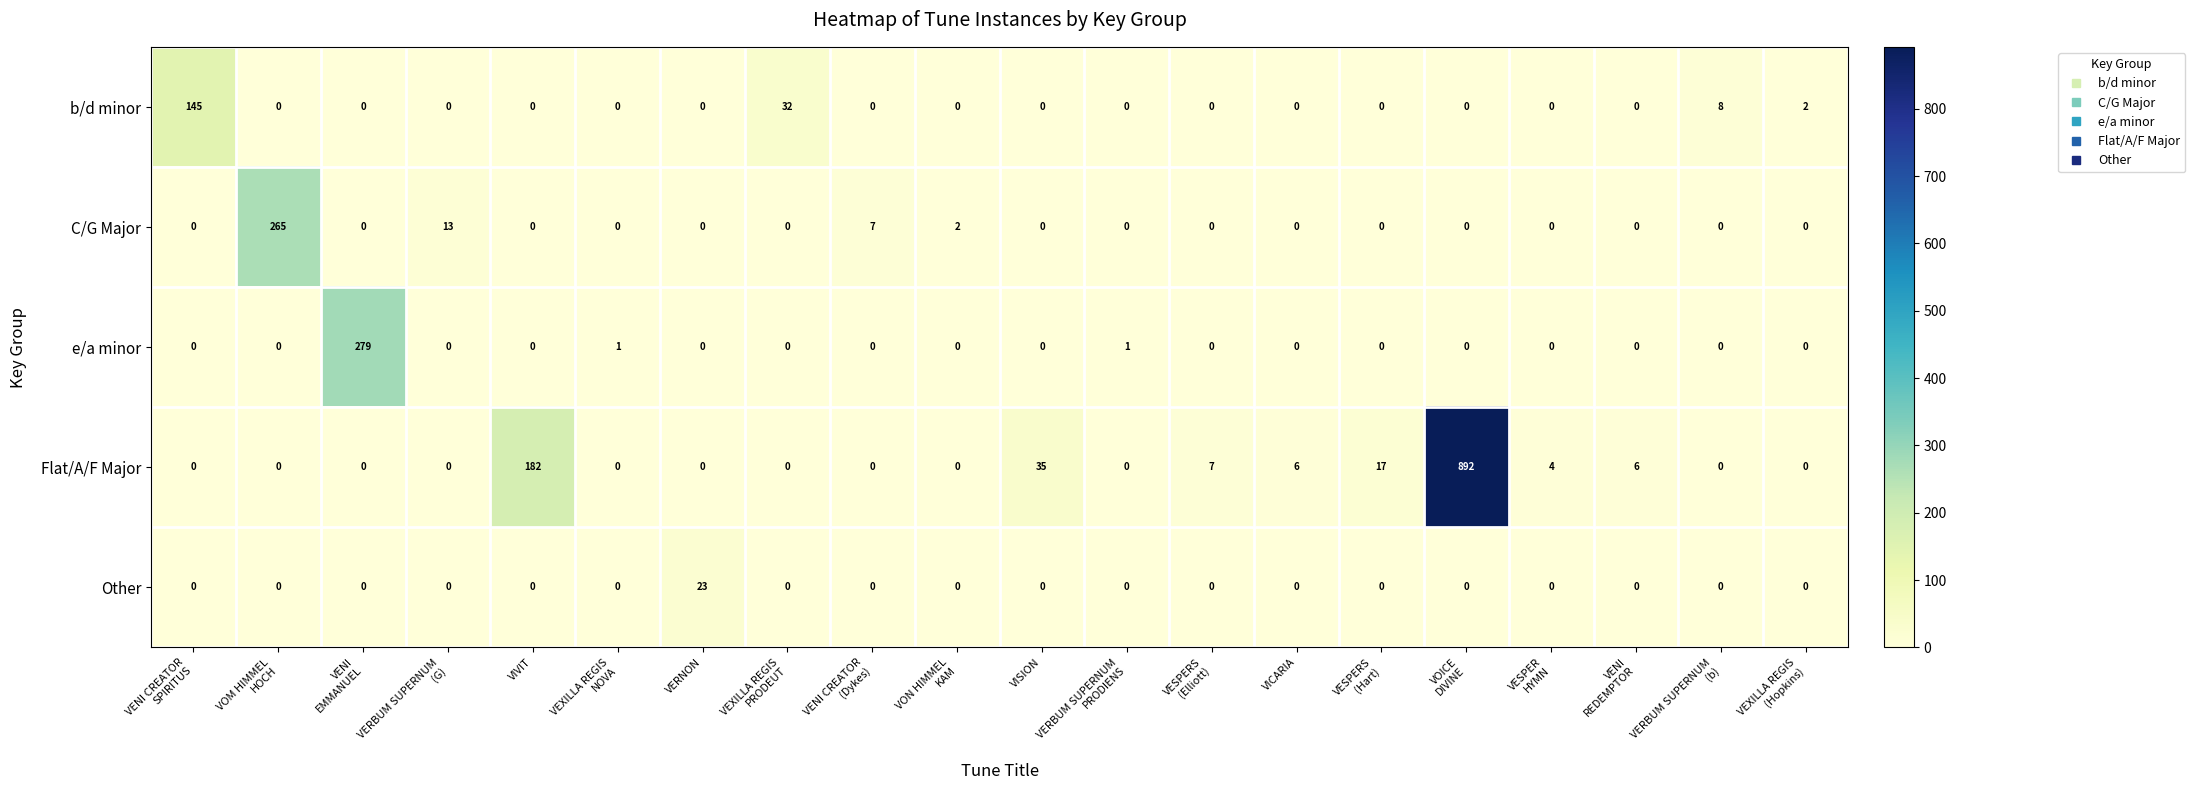

How many data points does each series have?

20